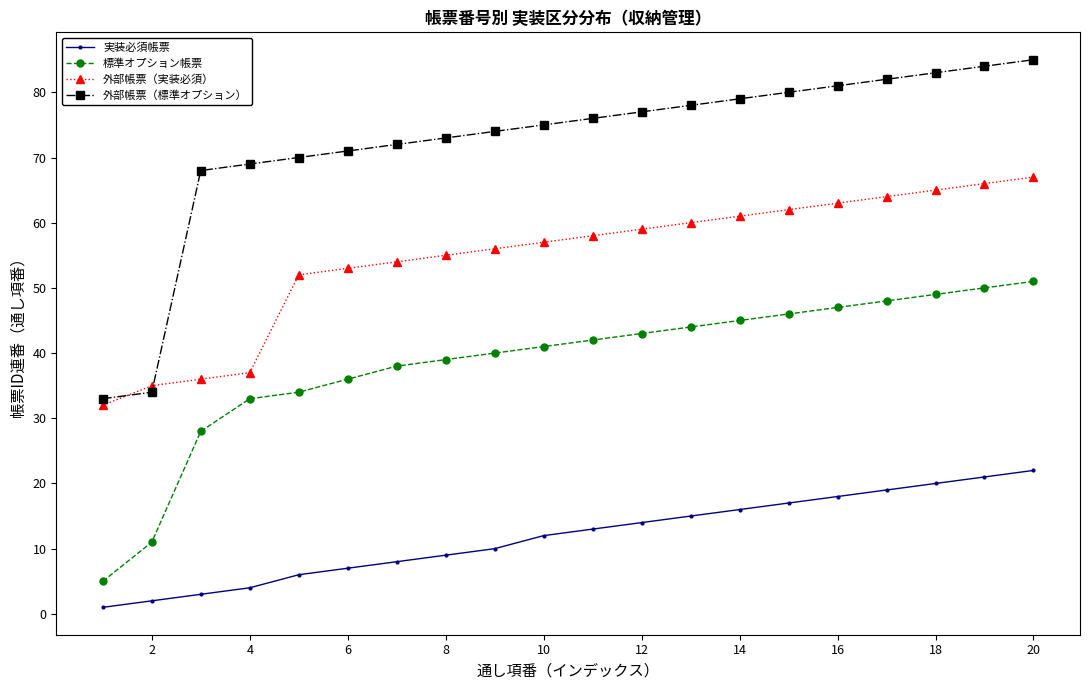

How many lines are shown in the chart?

4